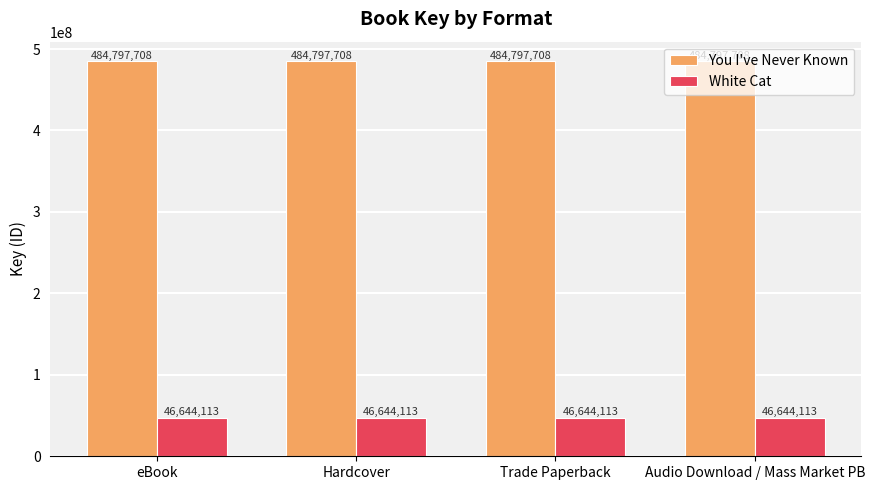

What is the value of the You I've Never Known bar at the 1st from the left?

484797708